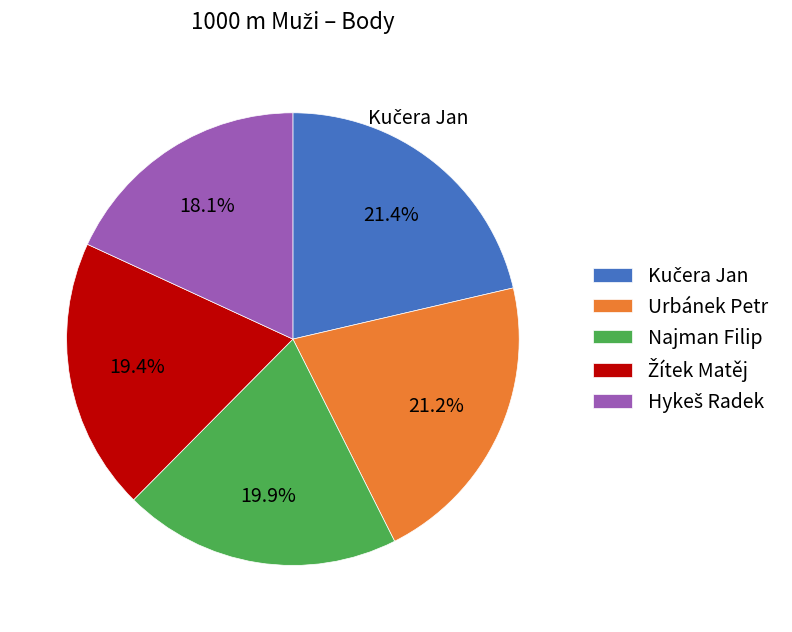

Is there any slice that represents more than half of the pie?

No